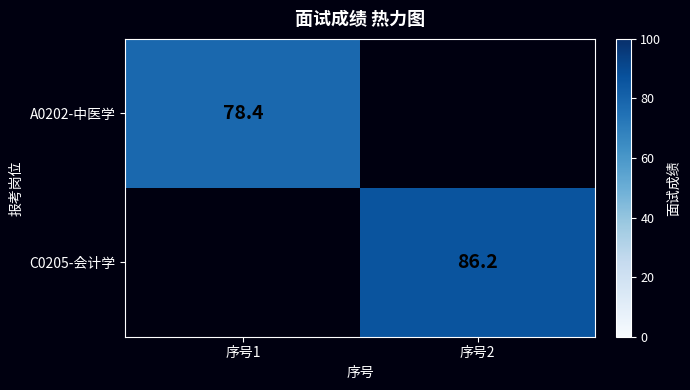

True or false: C0205-会计学 has a value of 86.2 at 序号2.

True